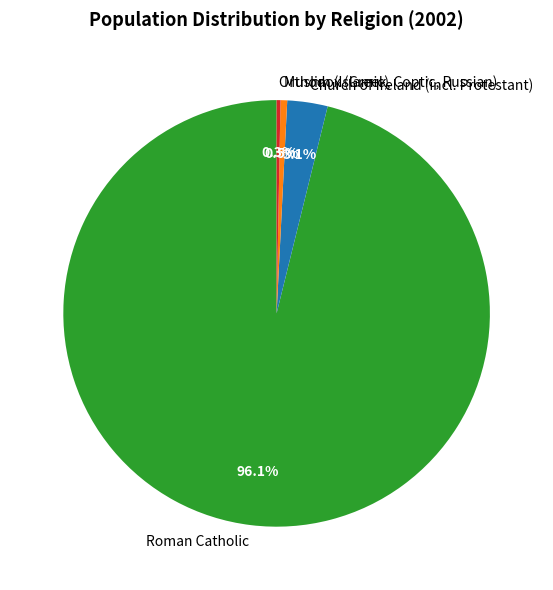

Which category has the biggest portion of the pie?

Roman Catholic